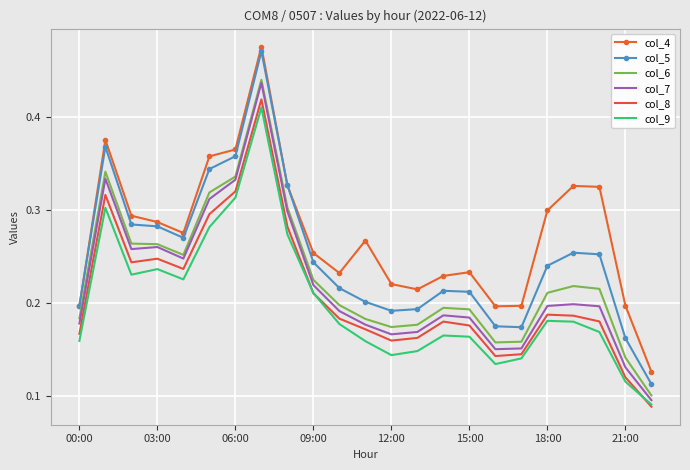

Which series has the largest total across all categories?

col_4